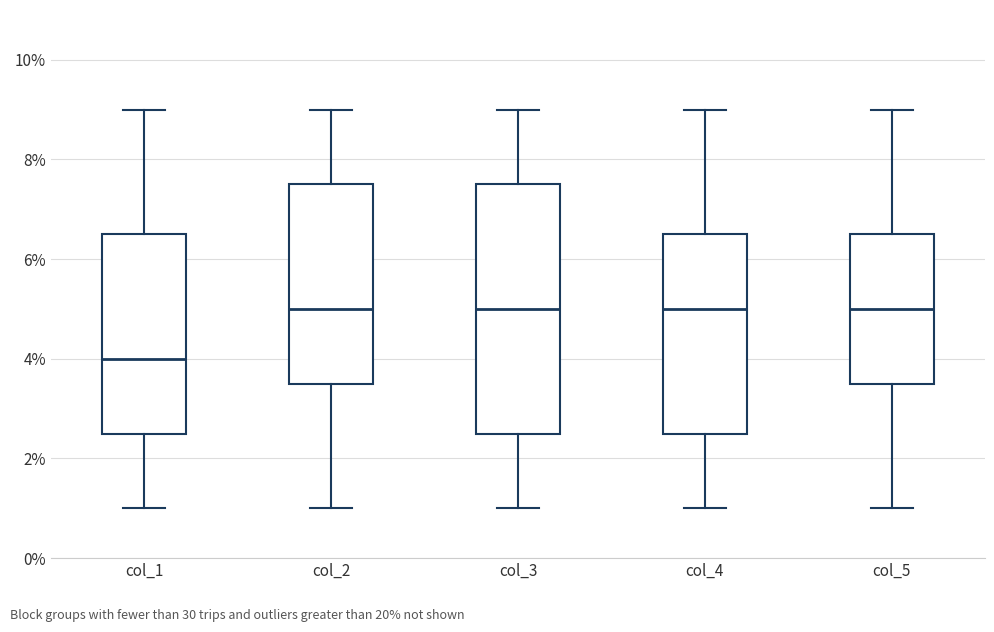

Where does the median line of the box for col_3 sit on the y-axis? The values are not printed on the chart, so give them approximately, as read against the axis.

5.0